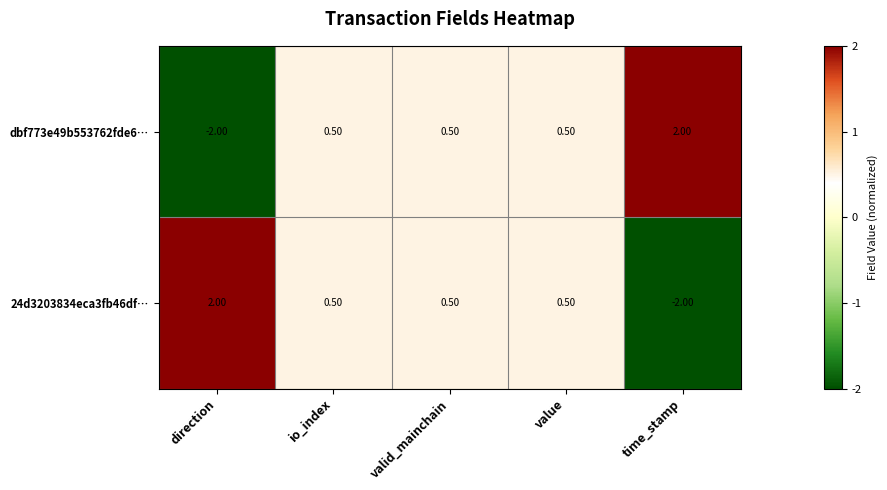

What is the total value across all series at value?

1.0